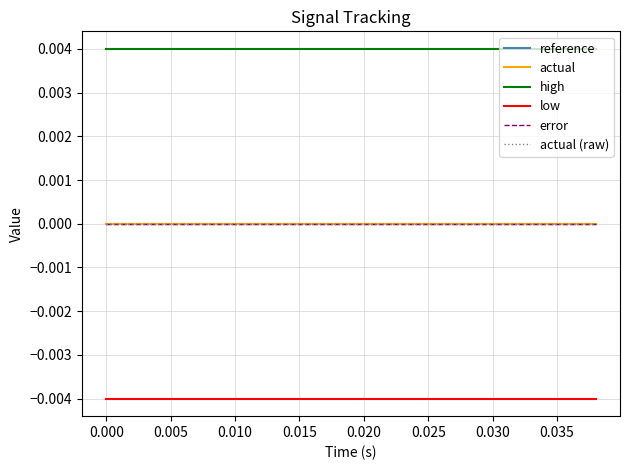

Does the chart have visible grid lines?

Yes